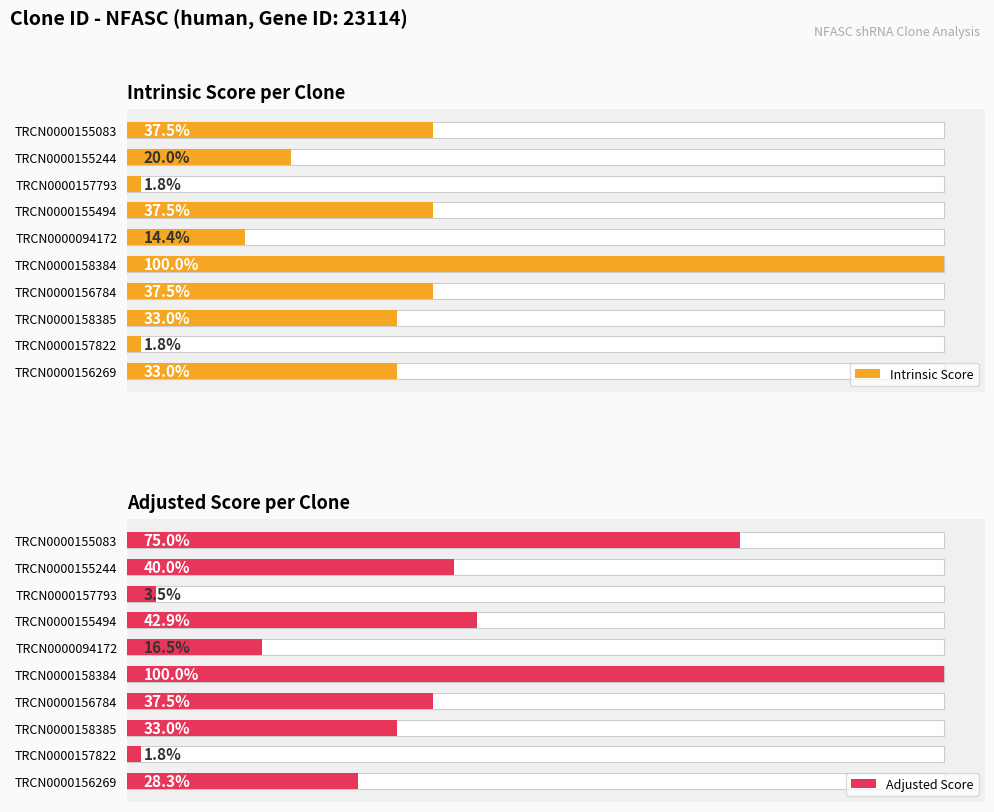

Between TRCN0000158384 and TRCN0000155083, which is larger?

TRCN0000158384